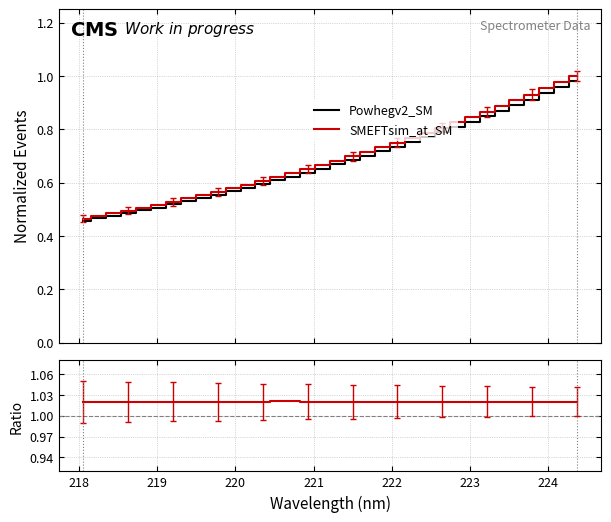

What is the difference between the second highest and second lowest values in the SMEFTsim_at_SM series?

0.5